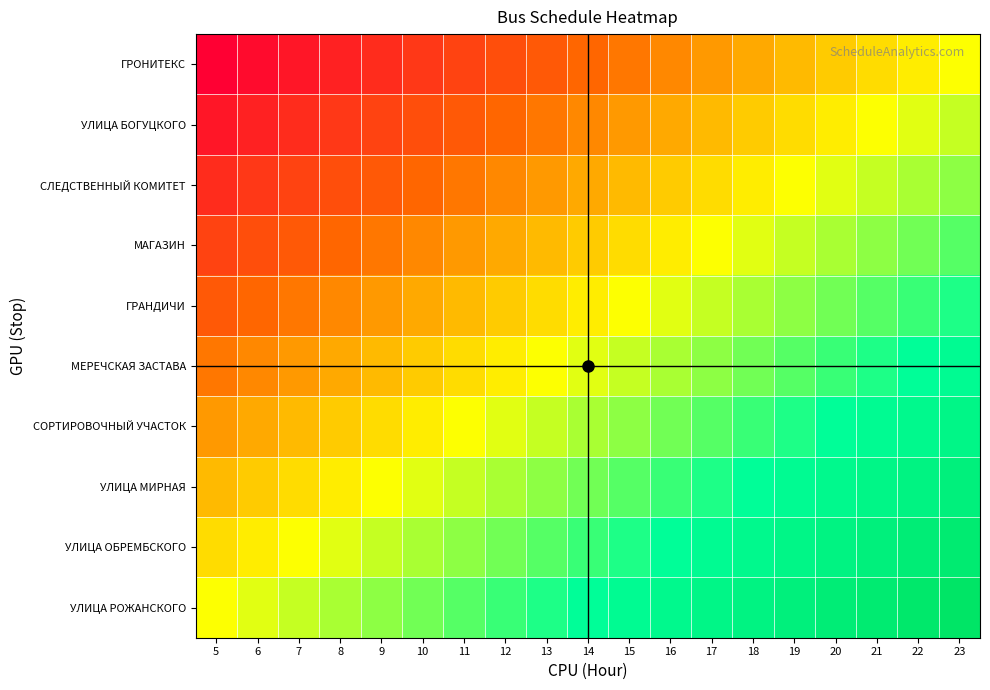

Which series has the largest total across all categories?

УЛИЦА РОЖАНСКОГО